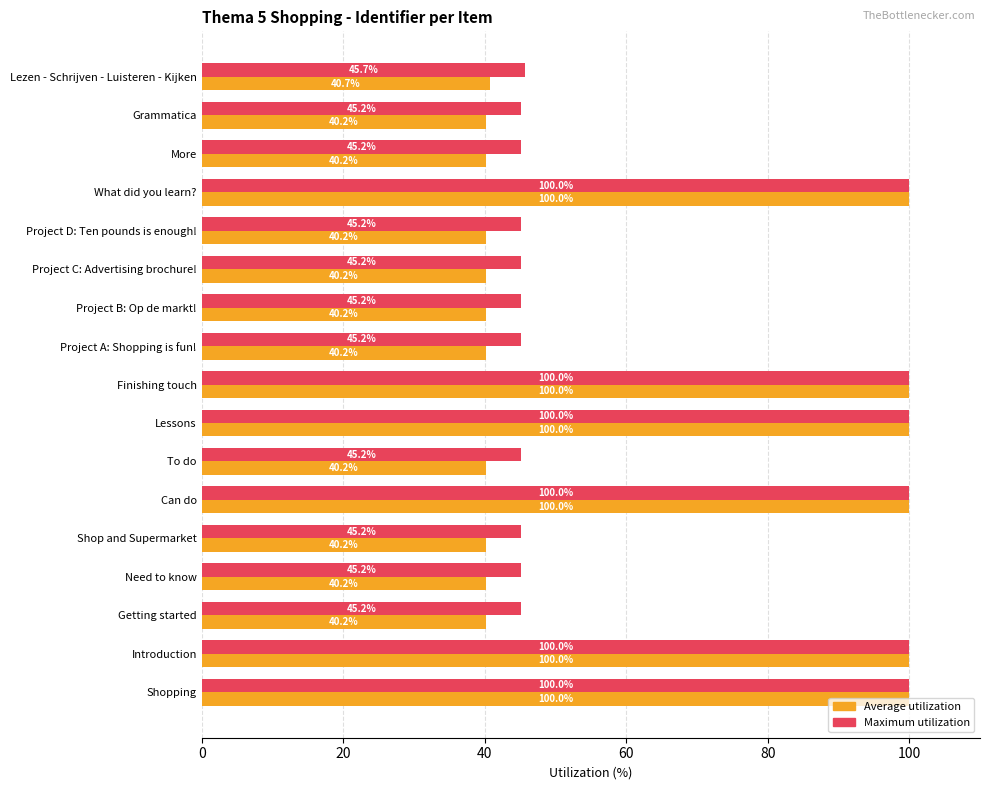

Rank the series by their average value, from highest to lowest.

Maximum utilization, Average utilization